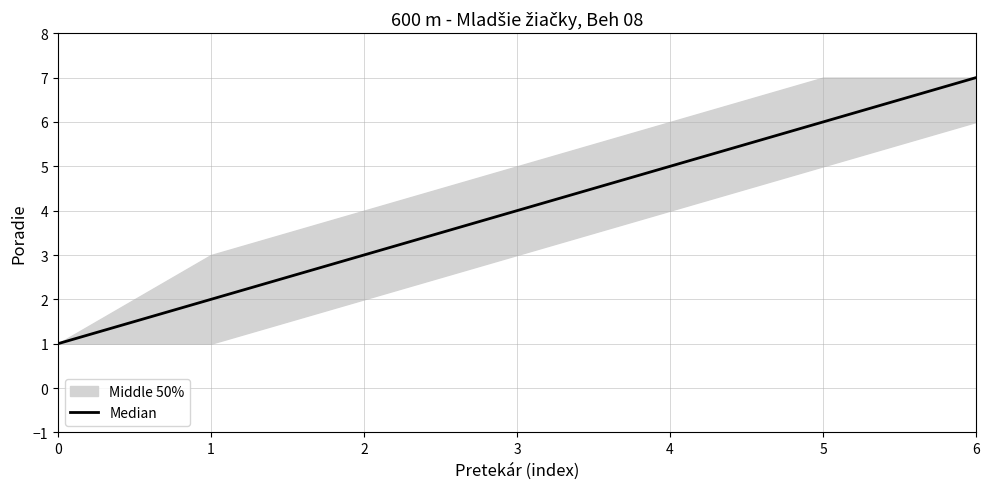

What is the change in value from 0 to 6?

+6